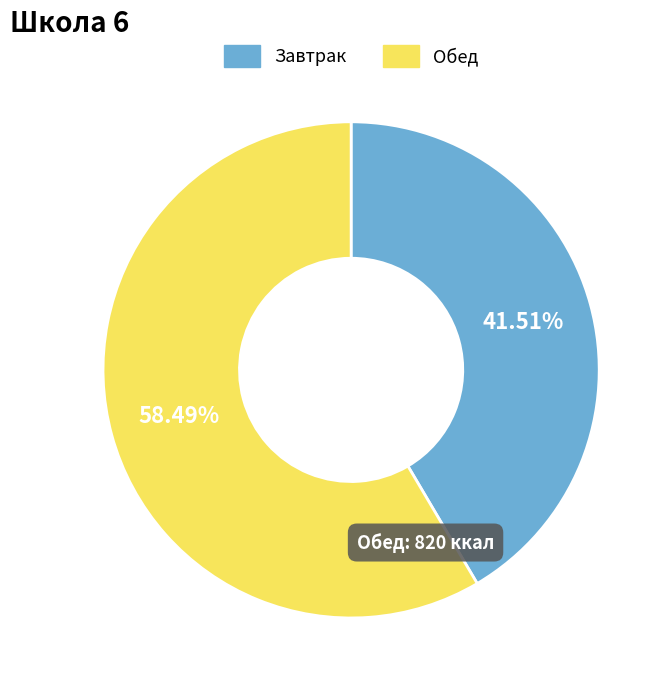

How many slices are in this pie chart?

2